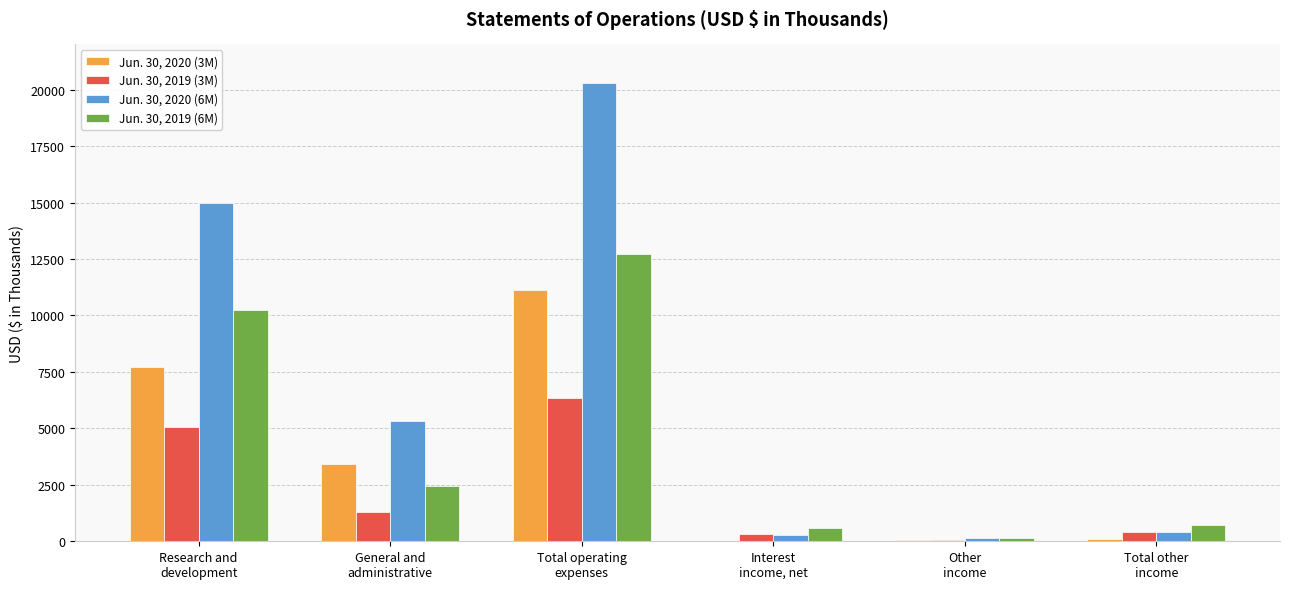

Which series has the largest total across all categories?

Jun. 30, 2020 (6M)